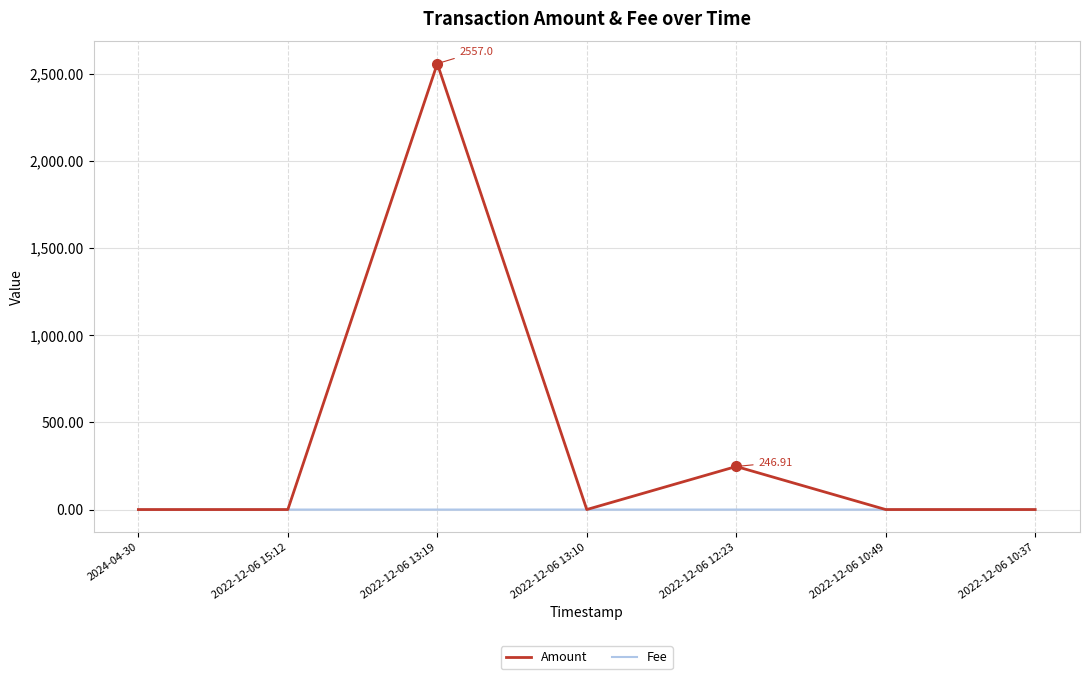

Between 2022-12-06 13:19 and 2022-12-06 12:23, which series saw the biggest shift?

Amount